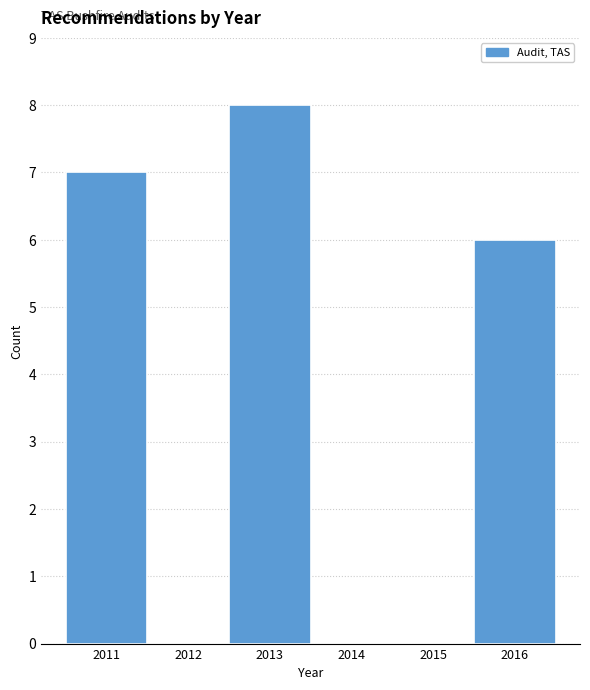

Reading left to right, transcribe this chart: for each bar, give the range it covers on the x-axis and its height. The values are not printed on the chart, so give them approximately, as read against the axis.

2010.5 to 2011.5: 7
2011.5 to 2012.5: 0
2012.5 to 2013.5: 8
2013.5 to 2014.5: 0
2014.5 to 2015.5: 0
2015.5 to 2016.5: 6